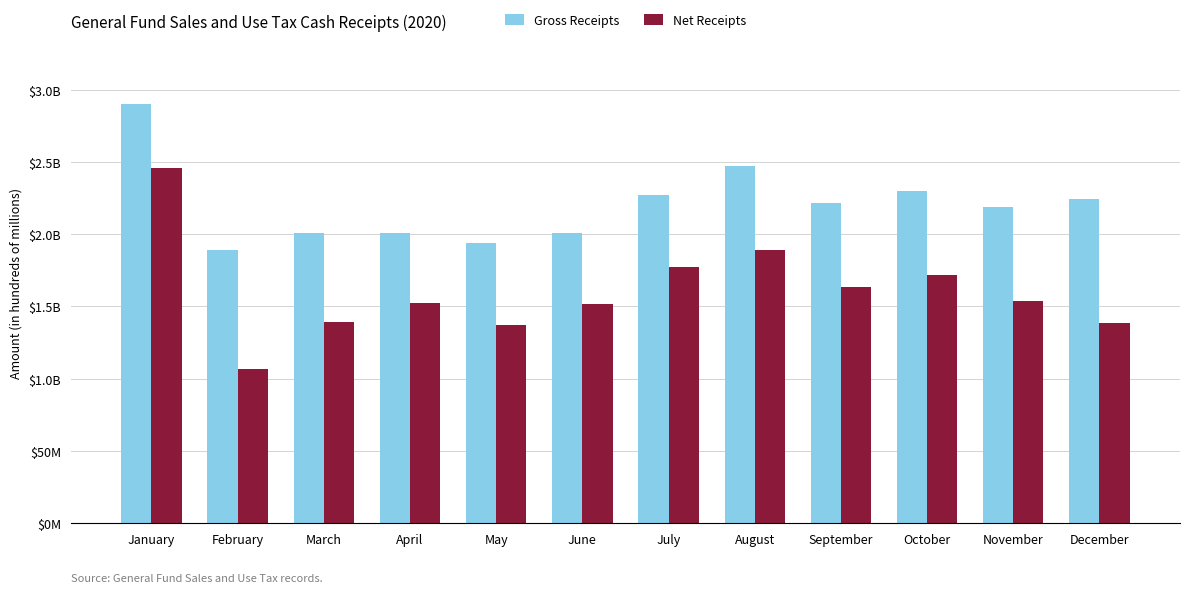

What are all the series names shown in the legend?

Gross Receipts, Net Receipts